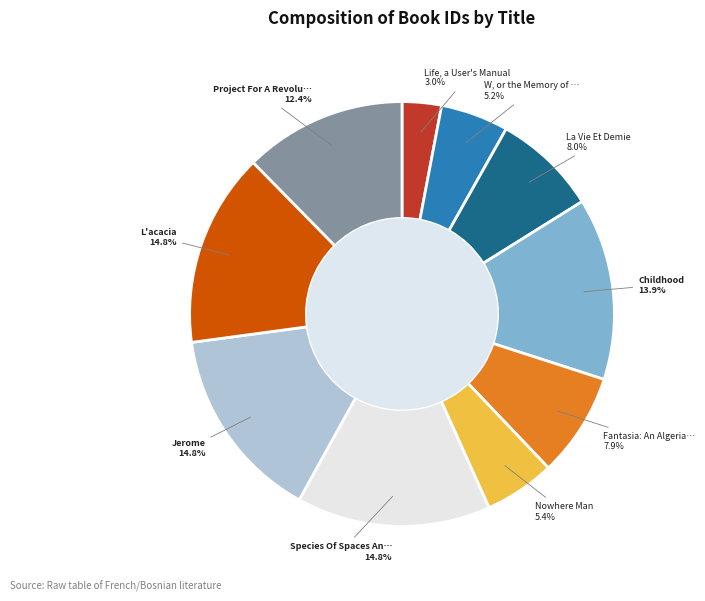

Does any single category account for the majority?

No